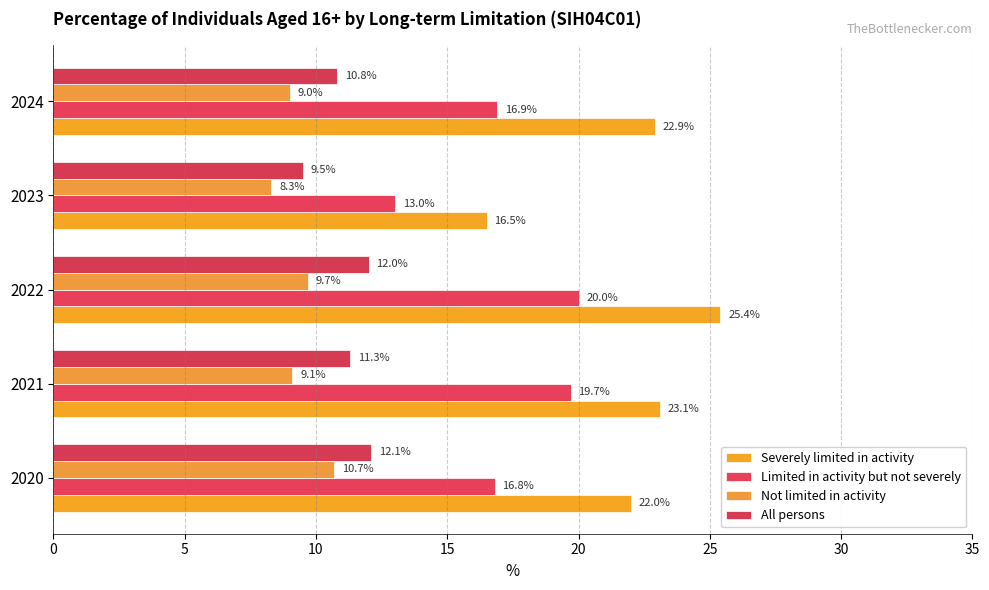

How many data points does each series have?

5